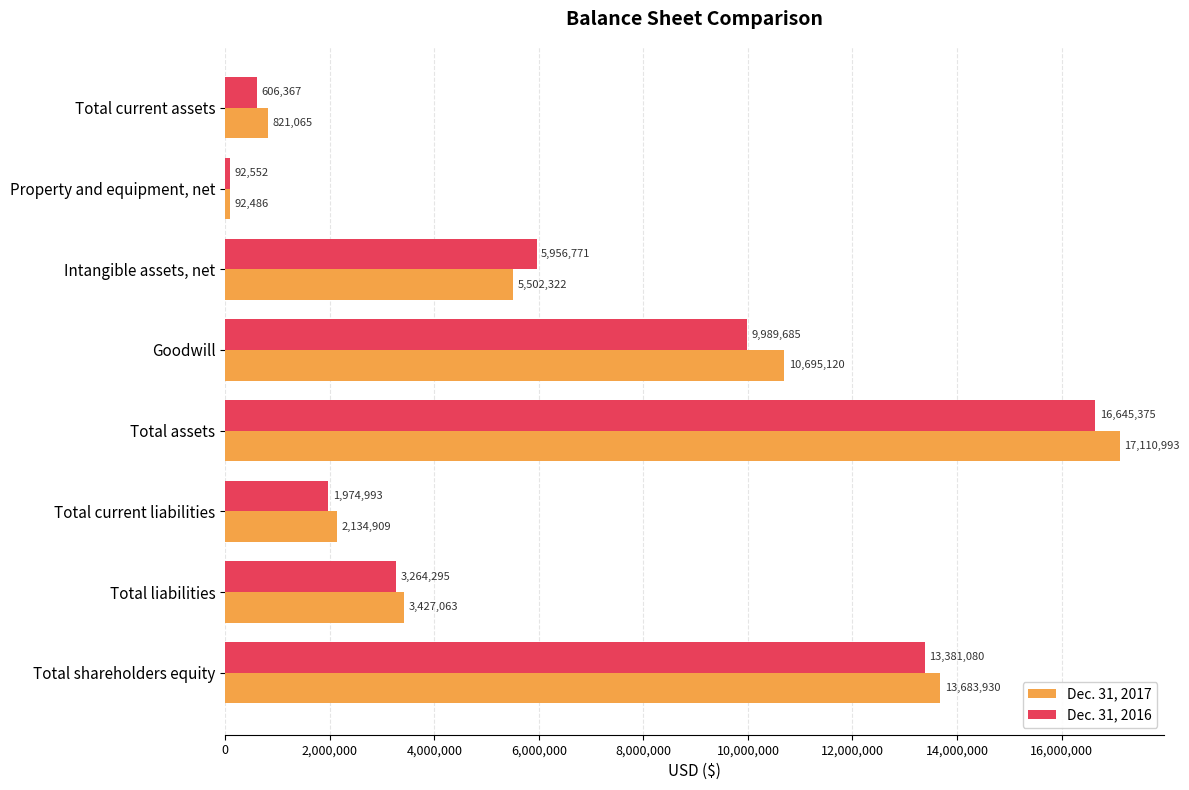

List the labels in order of Dec. 31, 2017 value, smallest first.

Property and equipment, net, Total current assets, Total current liabilities, Total liabilities, Intangible assets, net, Goodwill, Total shareholders equity, Total assets